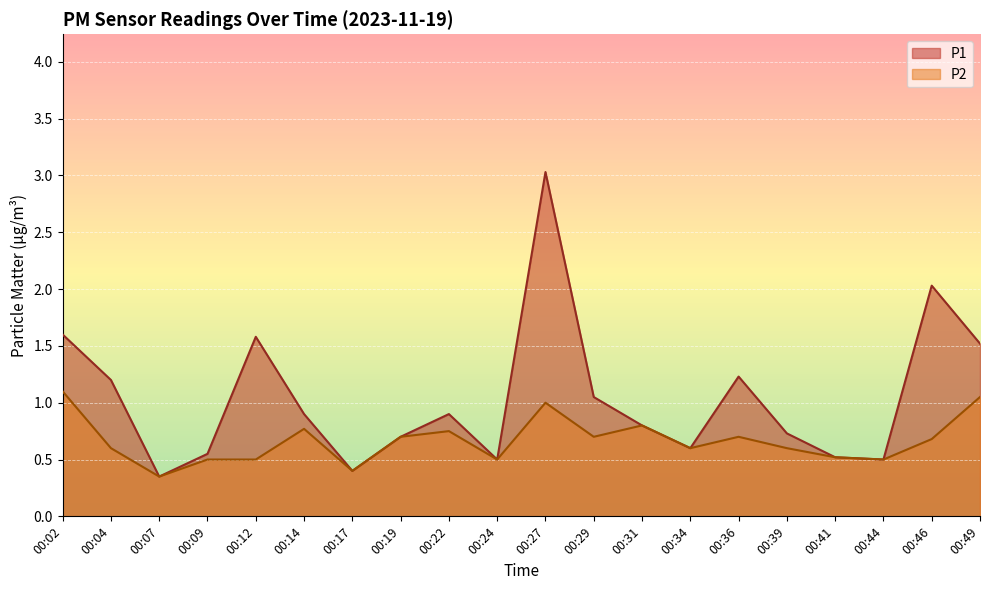

At which category is the sum across all series the highest?

00:27